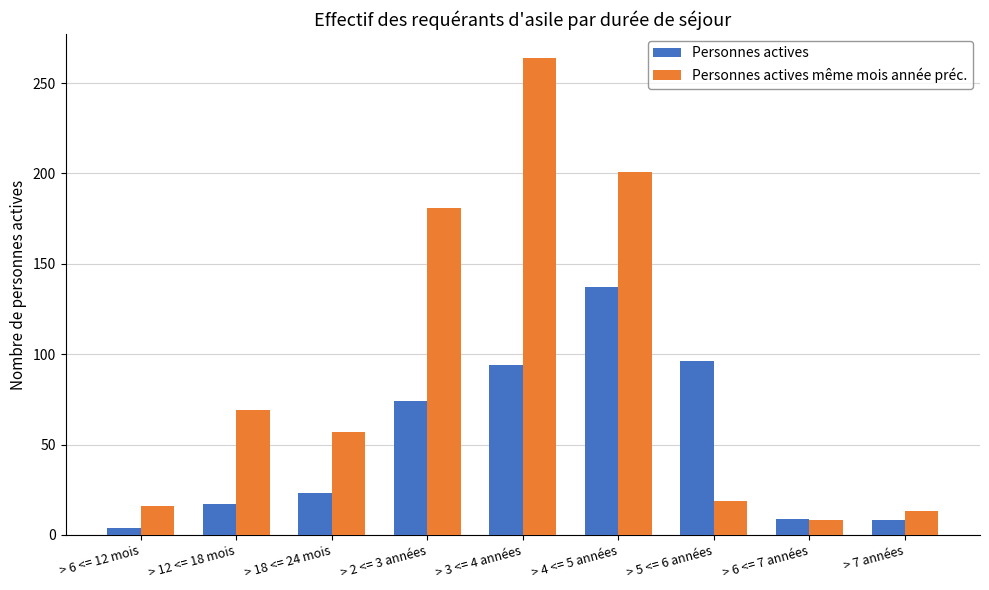

Which series has the largest range (max minus min)?

Personnes actives même mois année préc.